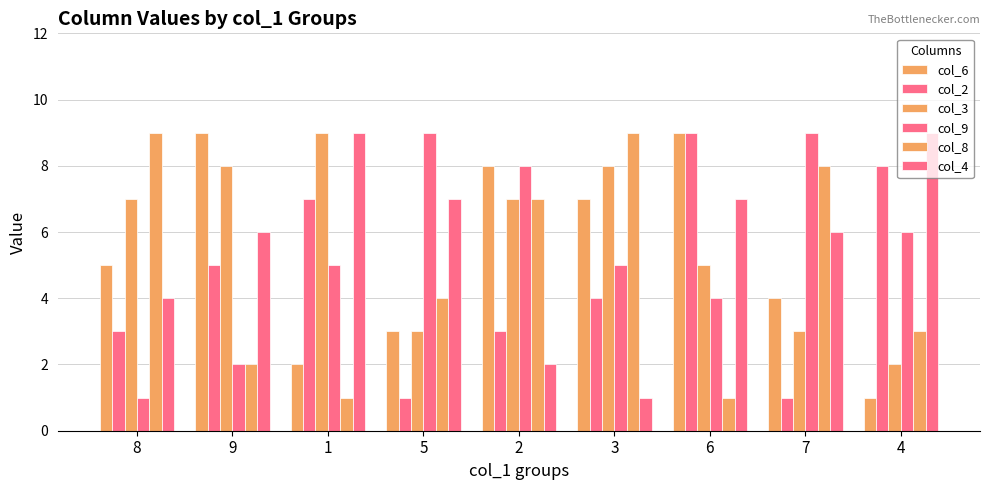

Which series has the widest spread of values?

col_6